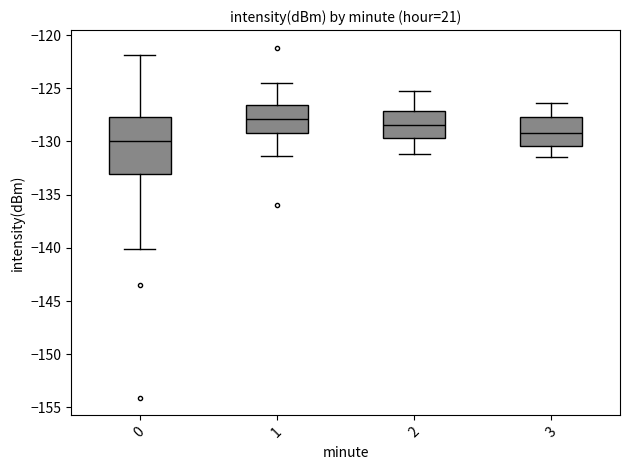

Which box is the tallest, from its lower edge to its upper edge?

0